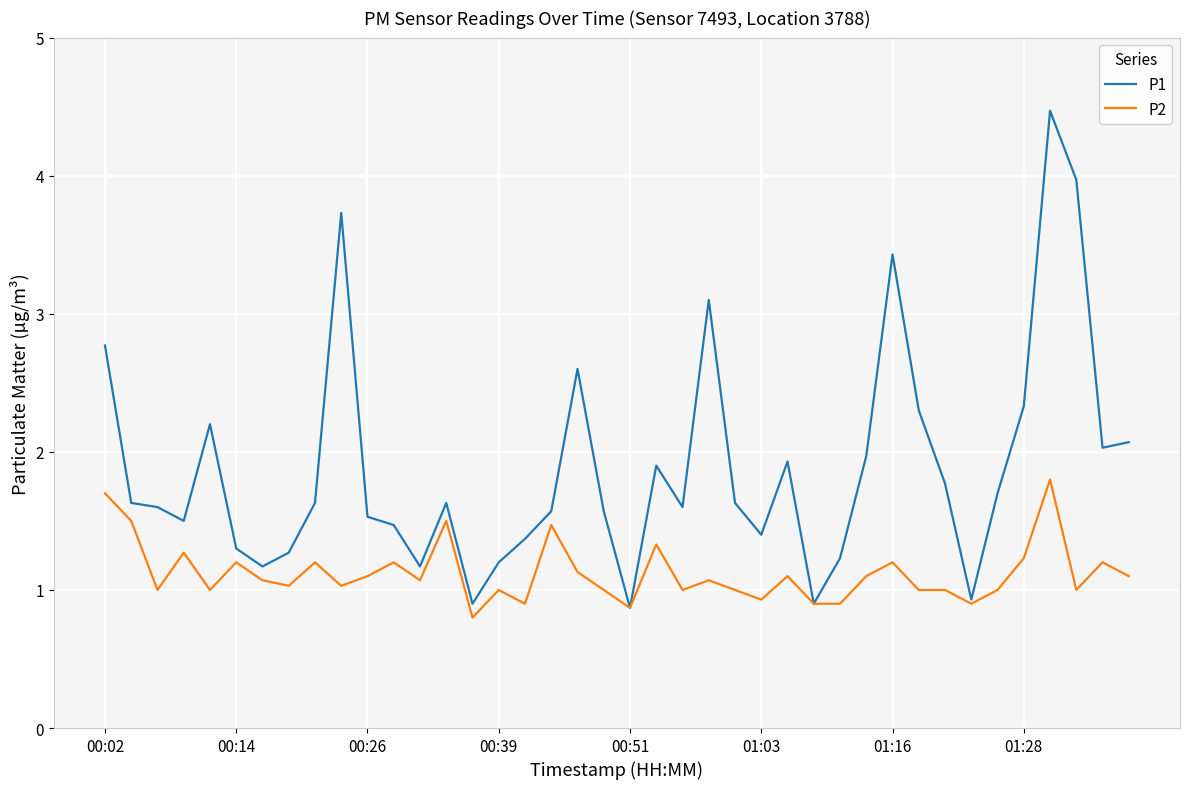

What is the minimum value shown in the chart?

0.8